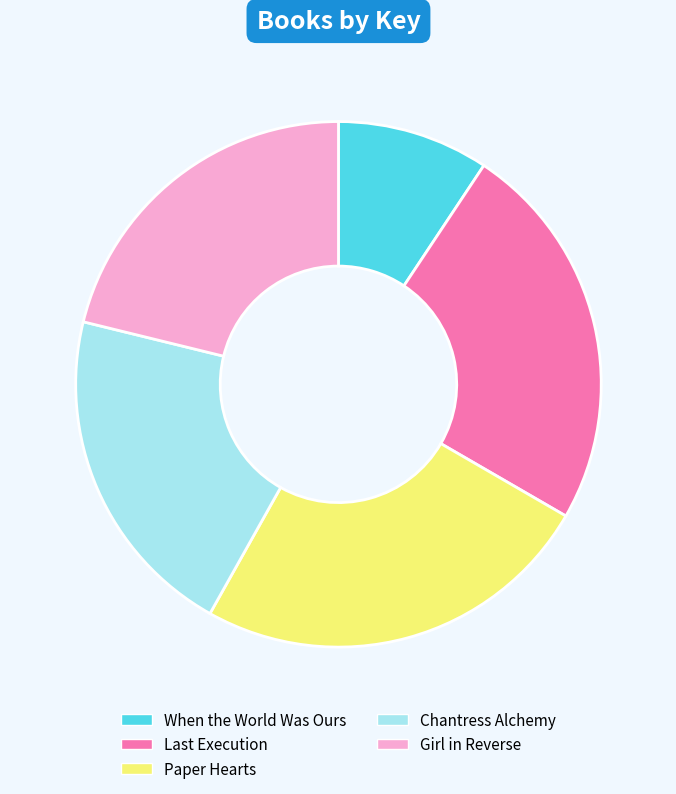

Is the sum of Paper Hearts and Chantress Alchemy greater than half?

No